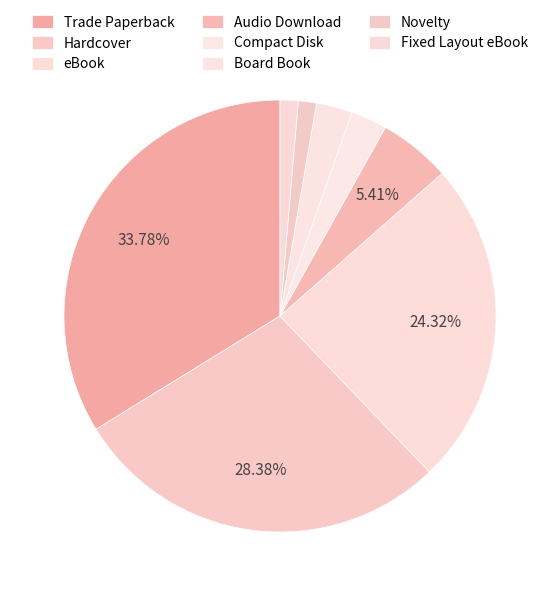

Combined, do Hardcover and eBook account for over 50%?

Yes